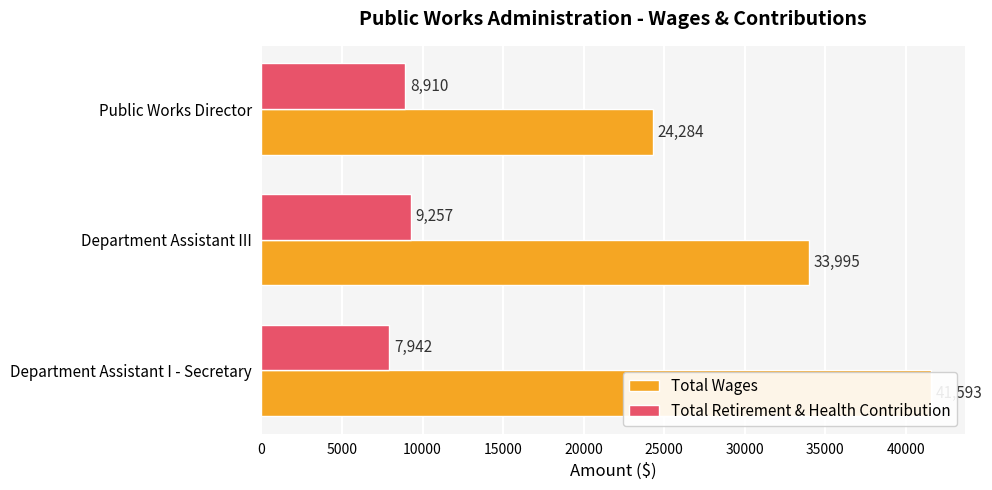

Count the Total Wages values in the range 24284 to 41593.

3